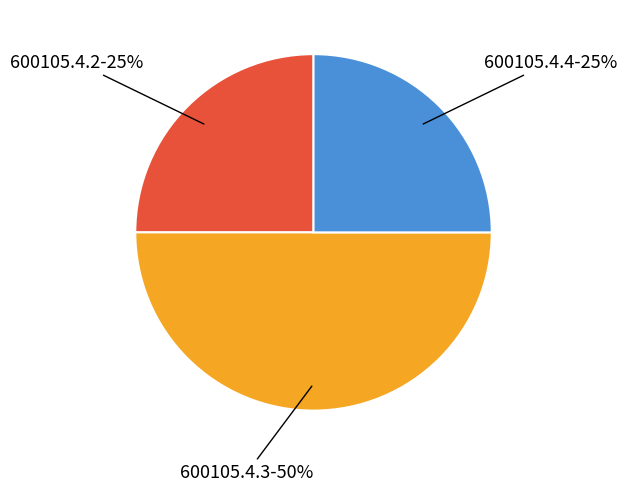

To the nearest percent, what is the average slice percentage?

33%